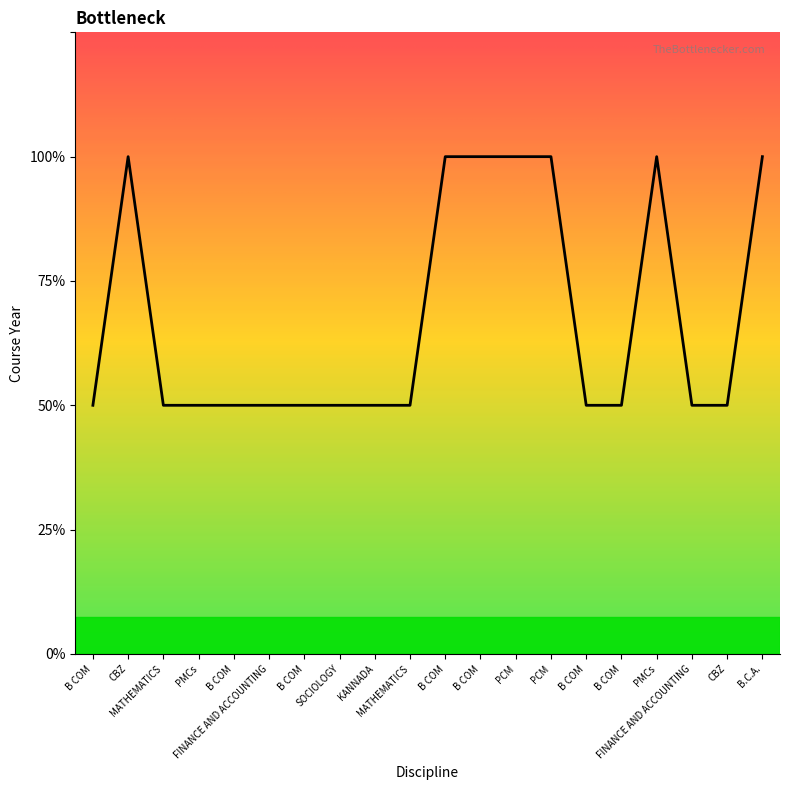

Does the chart have visible grid lines?

No